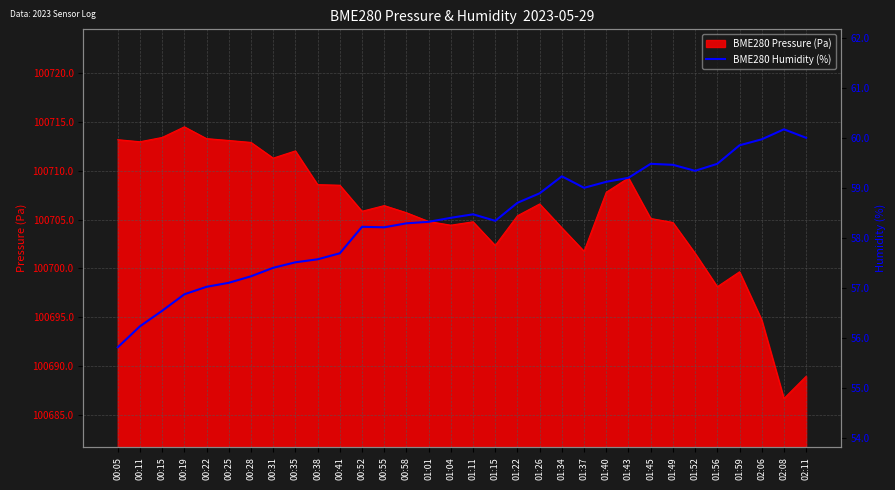

How many lines are shown in the chart?

1